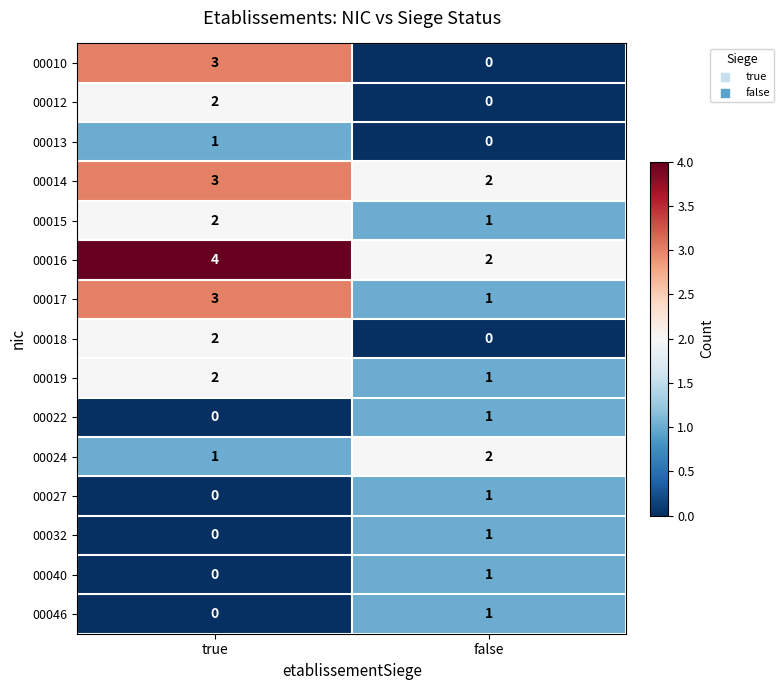

Reading left to right, list all the values displayed in this chart.

00010: 3	0
00012: 2	0
00013: 1	0
00014: 3	2
00015: 2	1
00016: 4	2
00017: 3	1
00018: 2	0
00019: 2	1
00022: 0	1
00024: 1	2
00027: 0	1
00032: 0	1
00040: 0	1
00046: 0	1